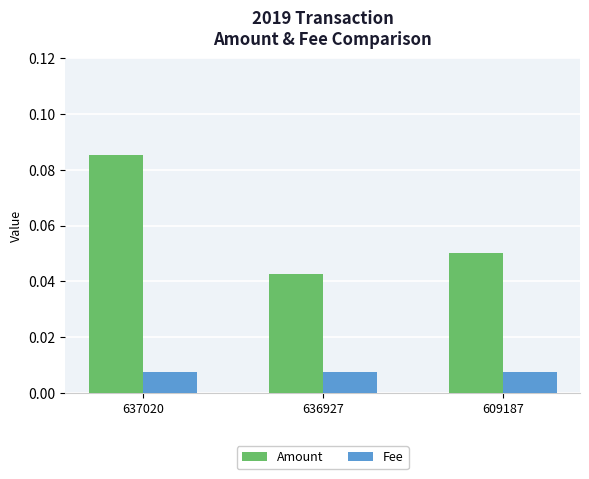

Which series has the largest total across all categories?

Amount